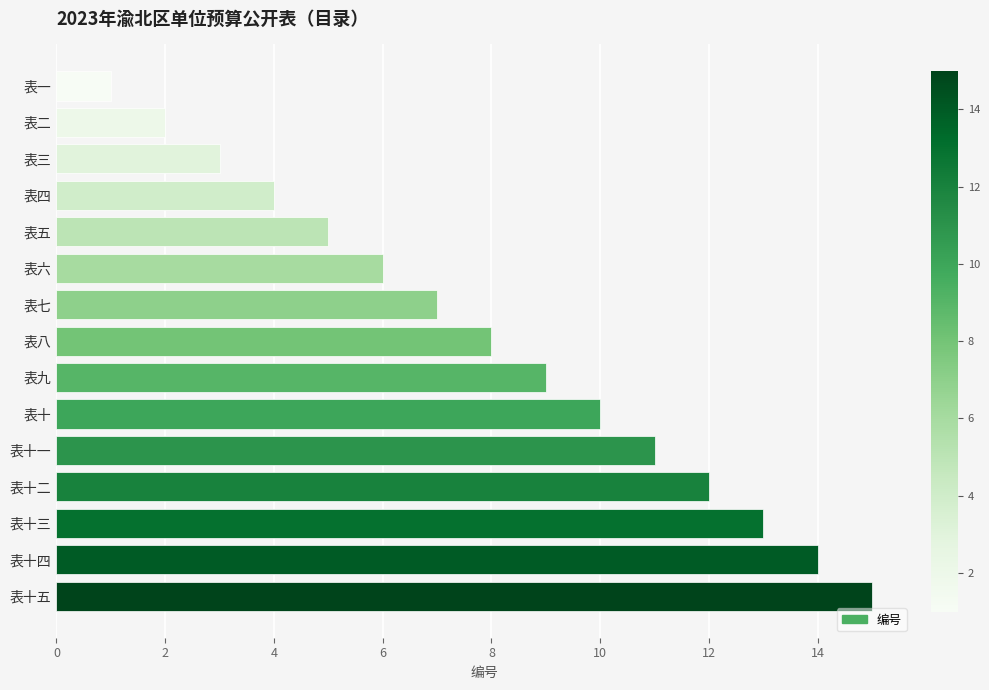

Approximately how many times larger is the value at 表十一 compared to 表七?

1.6